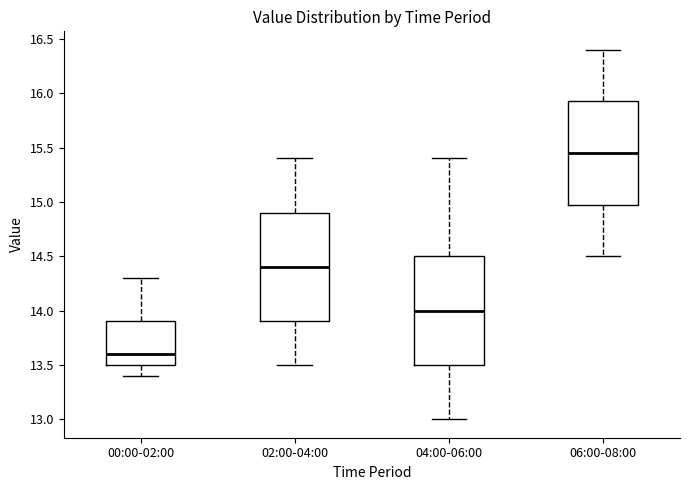

Where is the lower edge of the box for 06:00-08:00 on the y-axis? The values are not printed on the chart, so give them approximately, as read against the axis.

15.00